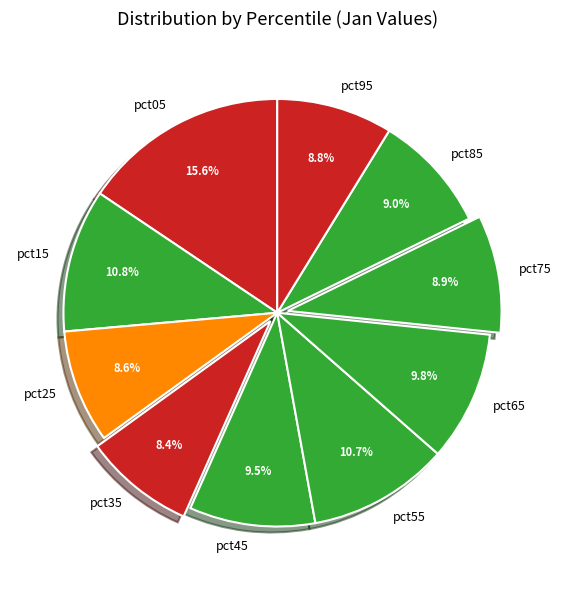

How many slices are in this pie chart?

10